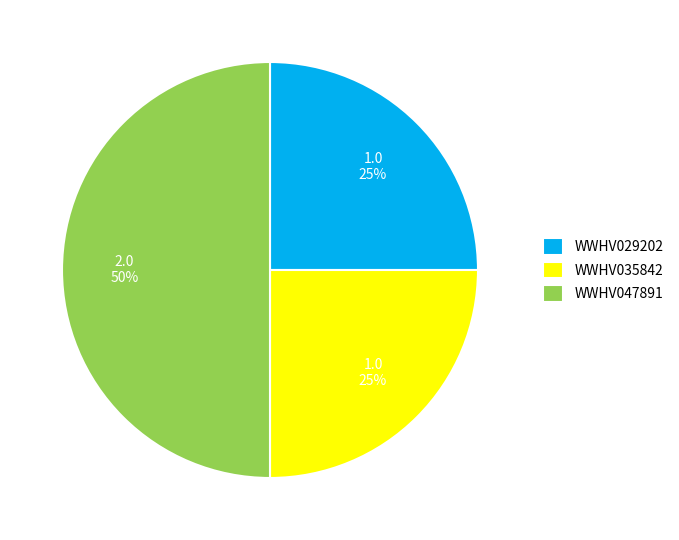

To the nearest percent, what percentage of the pie is WWHV035842?

25%